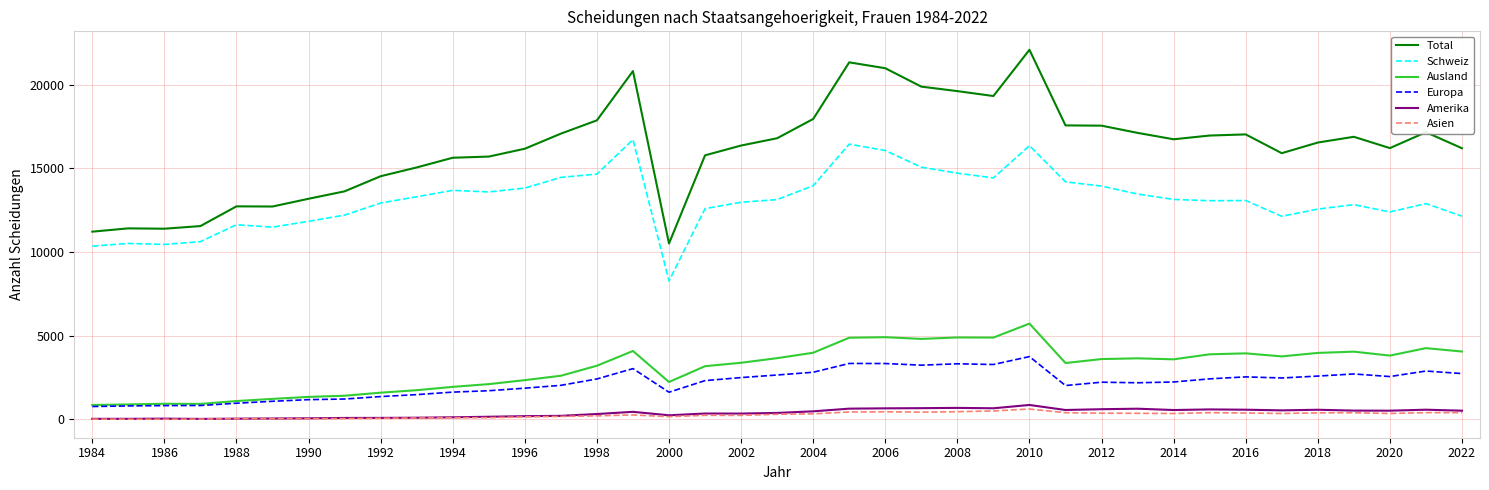

Which series has the widest spread of values?

Total